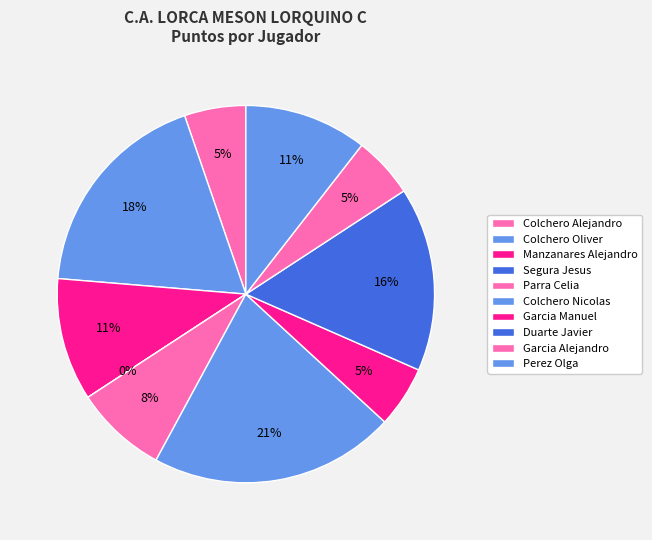

To the nearest percent, what is the difference between the largest and smallest slice percentages?

21%